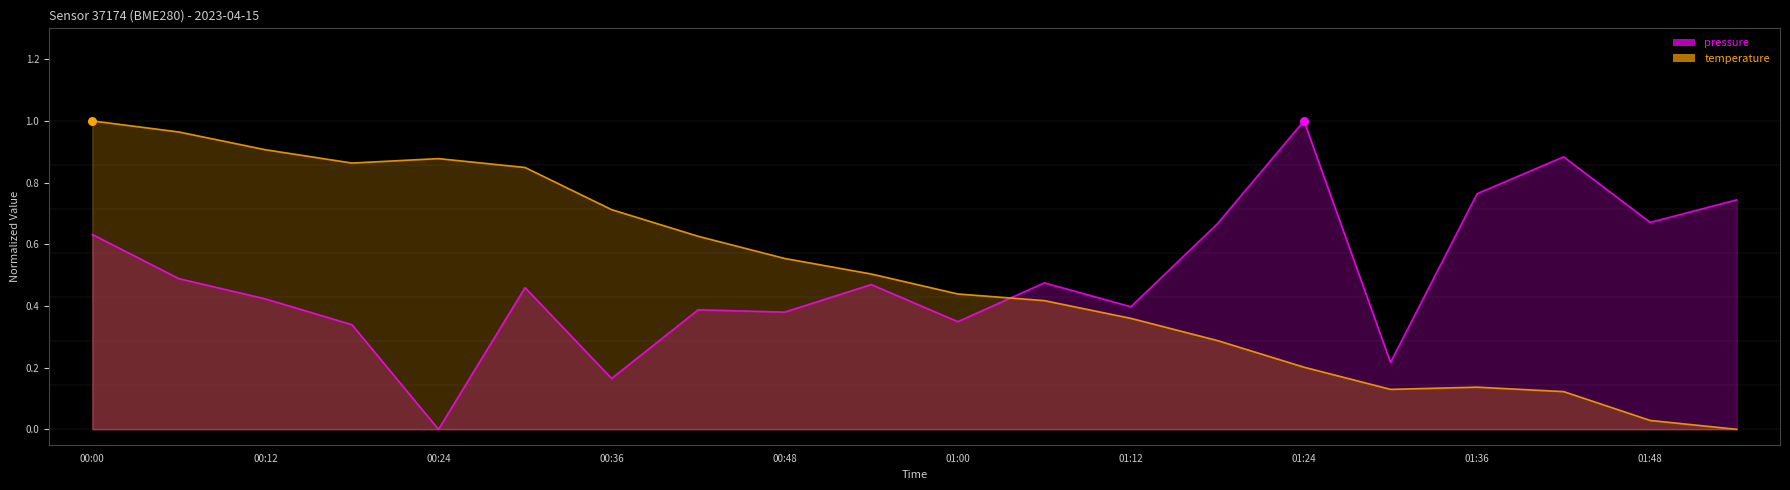

At how many categories does at least one series exceed 0?

20